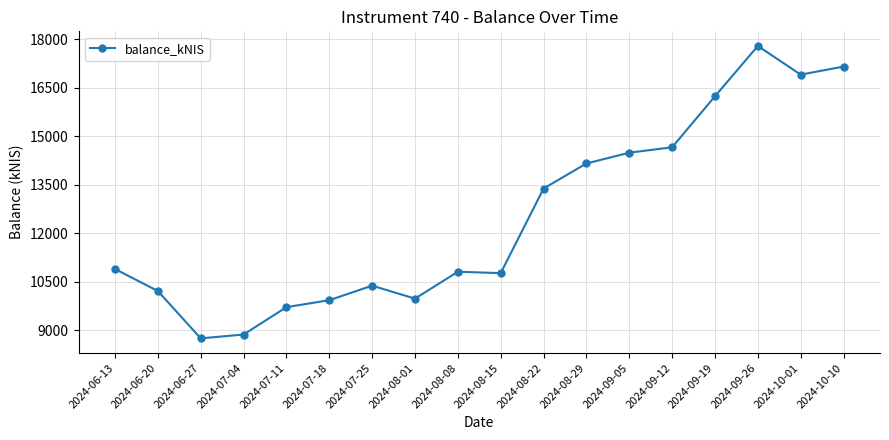

What is the change in value from 2024-07-18 to 2024-09-19?

+6313.2